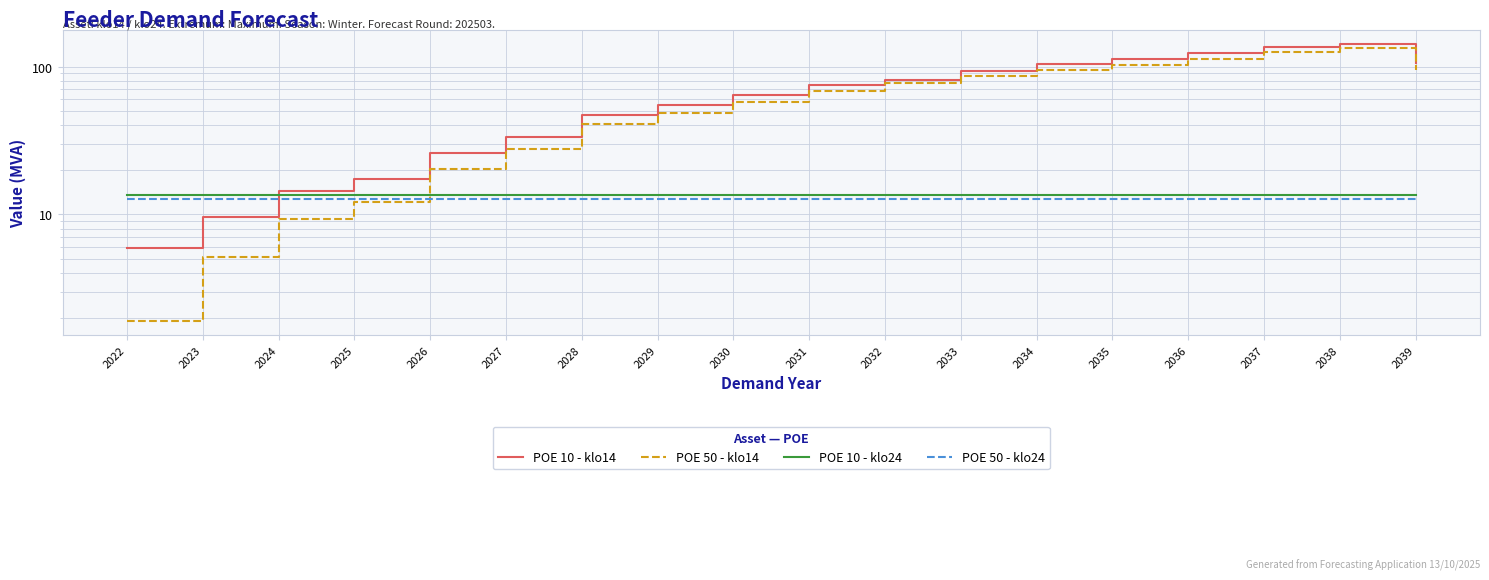

What is the value of the POE 50 - klo24 point at the 14th from the left?

12.7